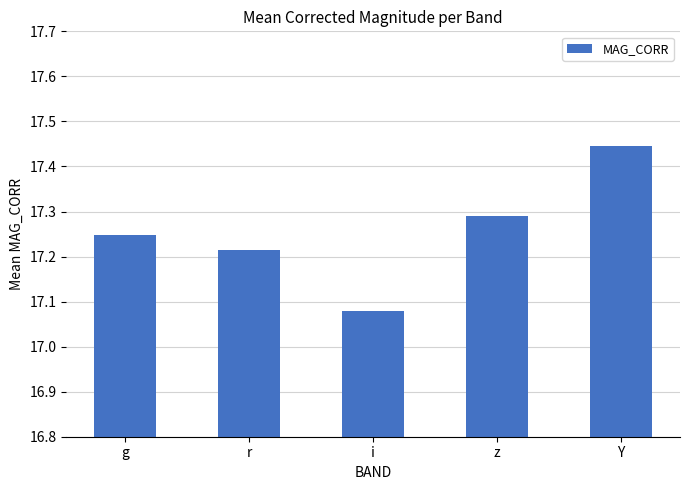

Which has a higher value, z or r?

z